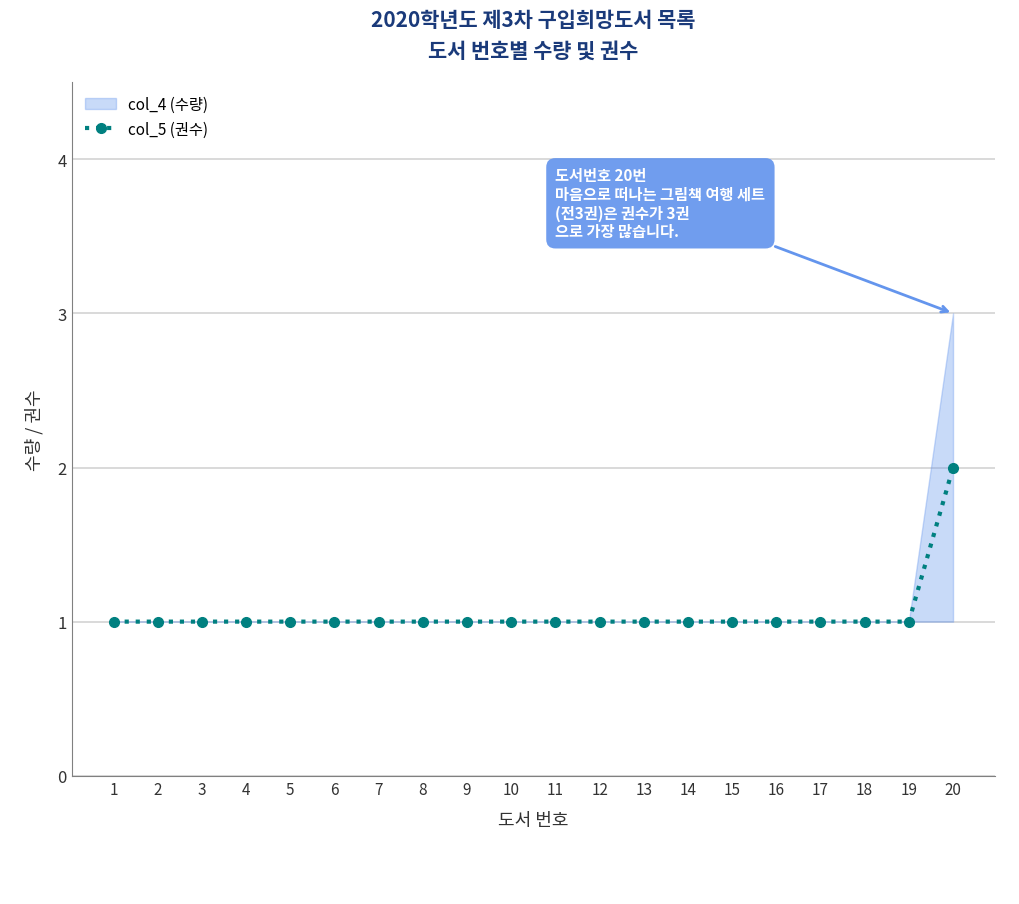

Count the number of values greater than 1.

1